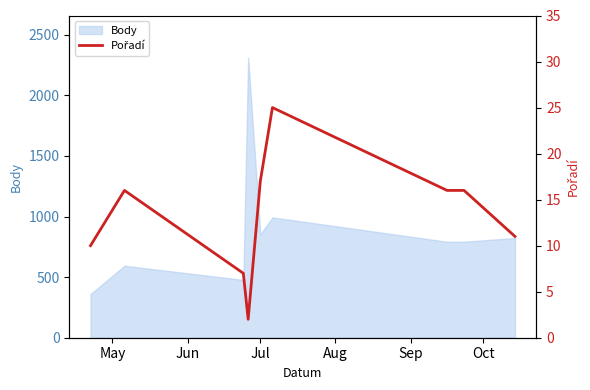

How many data points does each series have?

9